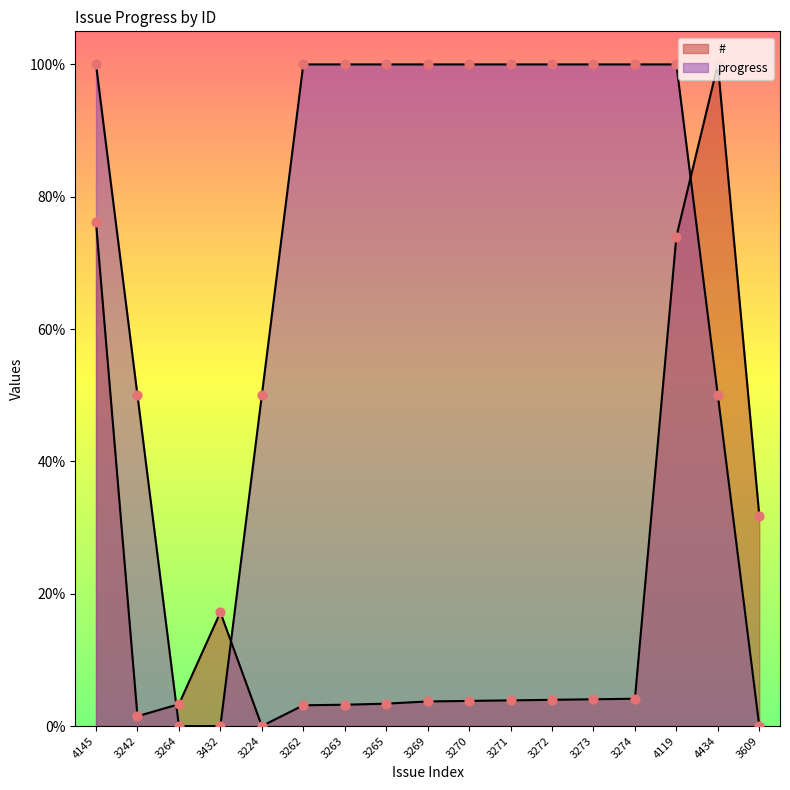

What are all the series names shown in the legend?

#, progress